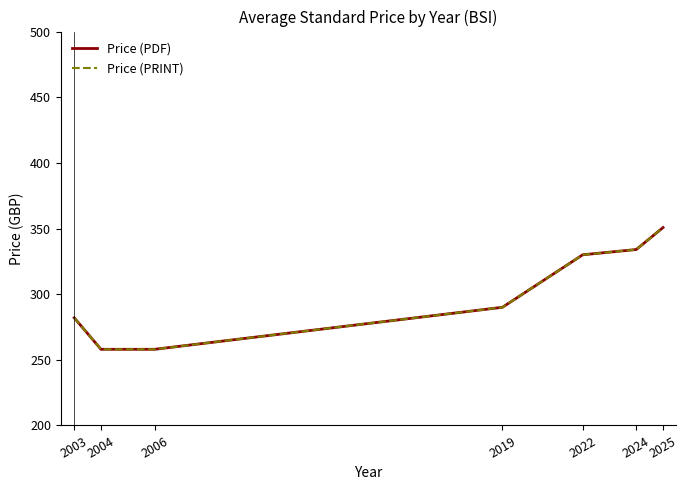

What is the highest value of the Price (PRINT) series?

350.7